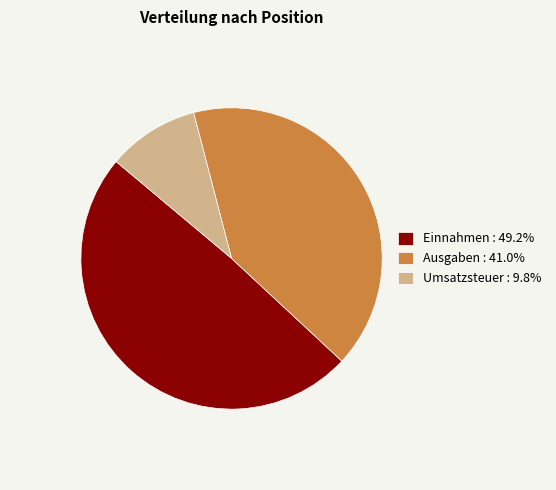

What is the ratio of the value at Umsatzsteuer to the value at Ausgaben?

0.2